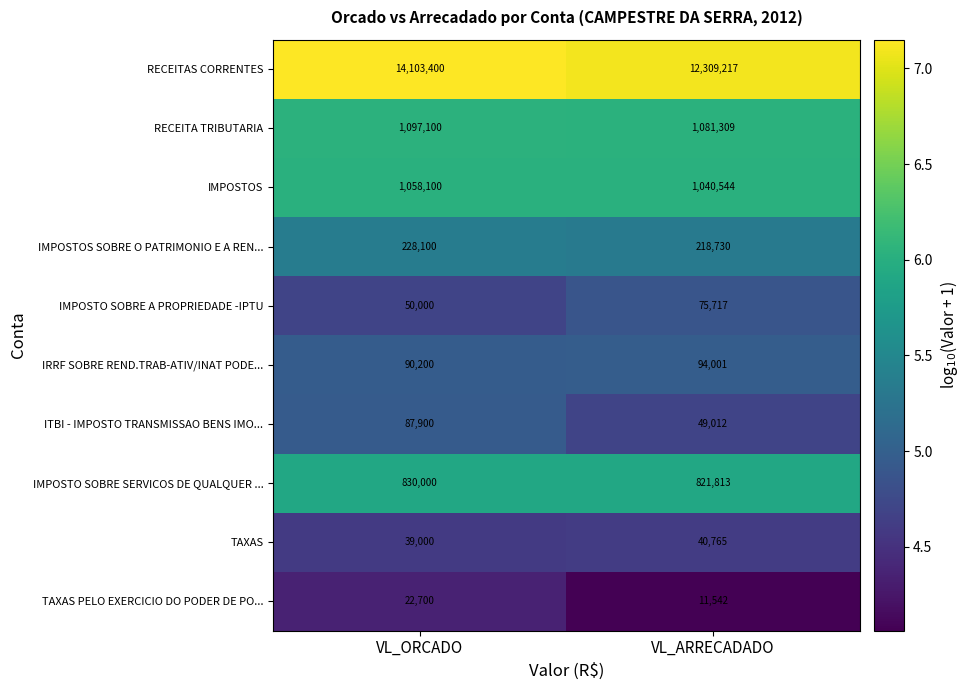

The IMPOSTO SOBRE SERVICOS DE QUALQUER ... series shows 349334 at VL_ARRECADADO. True or false?

False